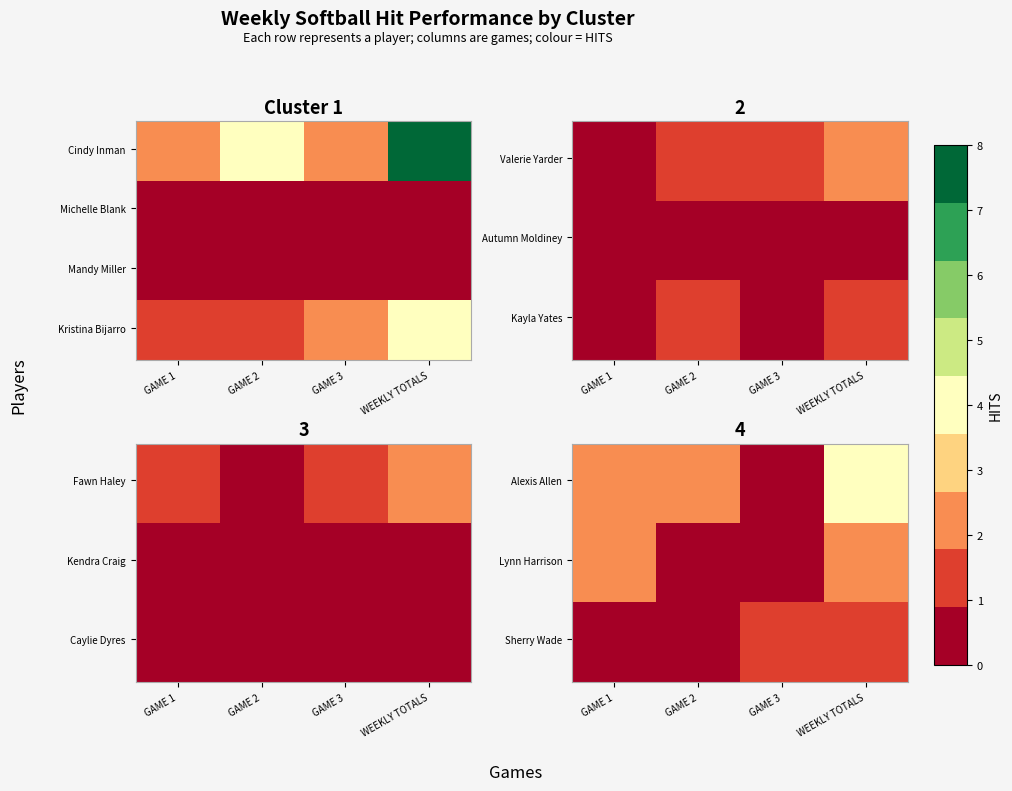

Which category has the highest value across all series?

WEEKLY TOTALS